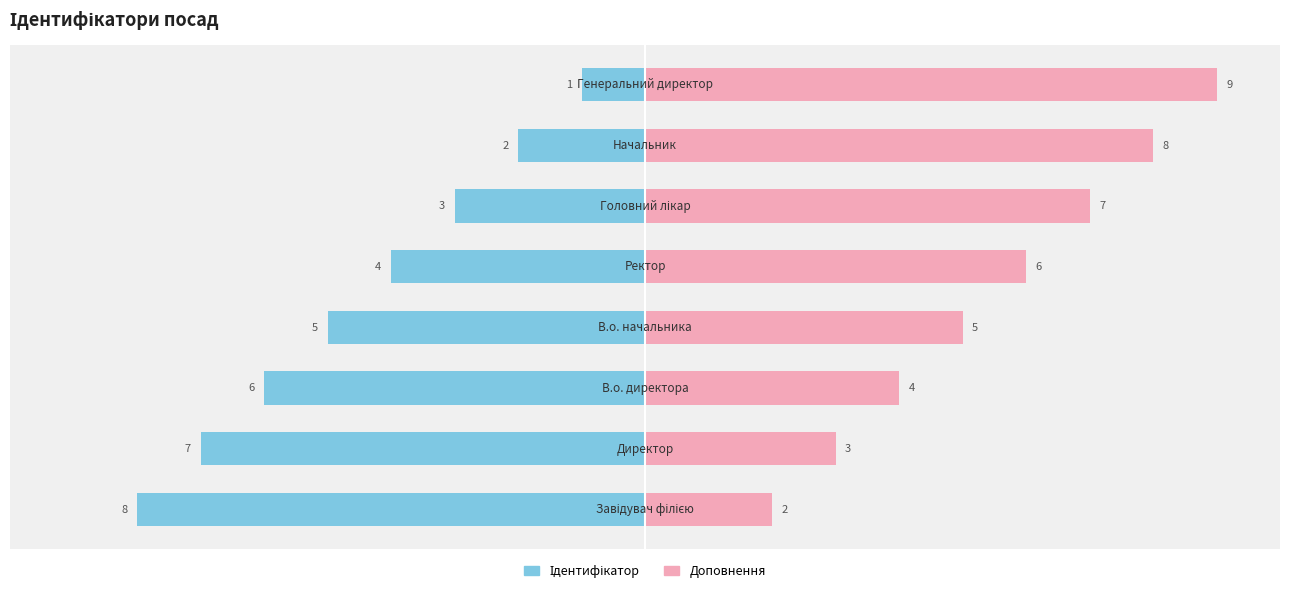

Reading right to left, what are all the values shown in this chart?

Ідентифікатор (ліво): -1	-2	-3	-4	-5	-6	-7	-8
Доповнення (право): 9	8	7	6	5	4	3	2